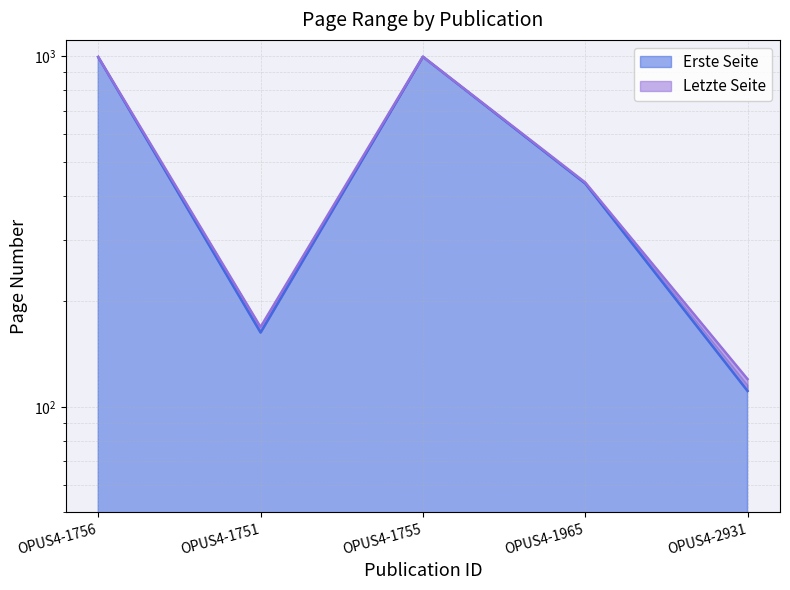

Which series has the widest spread of values?

Erste Seite